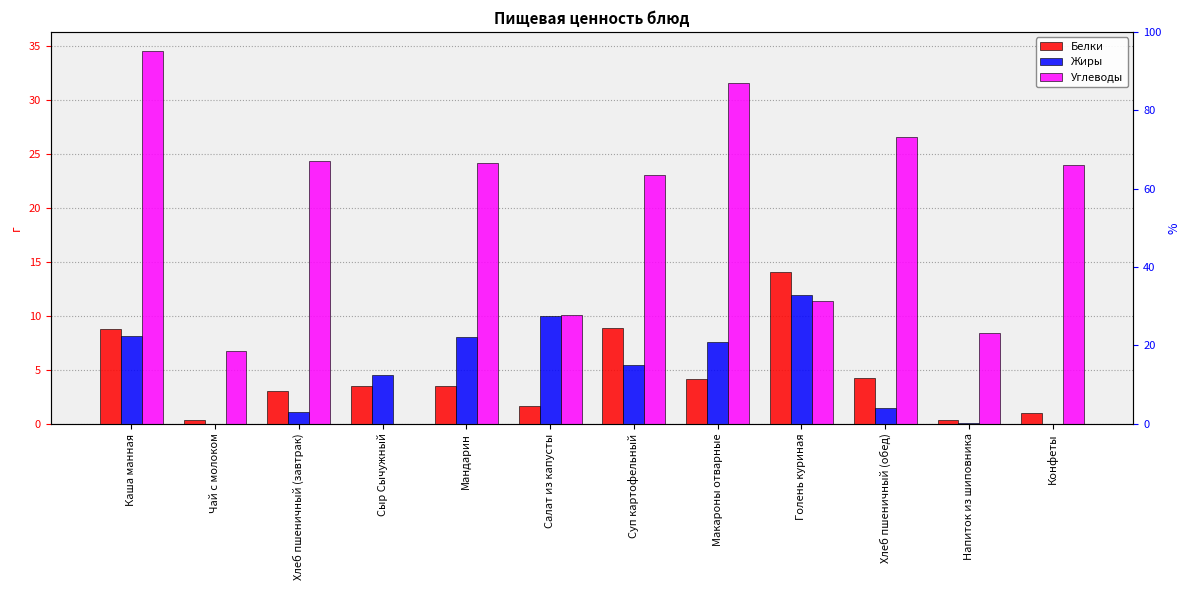

Reading left to right, transcribe all the data shown in this chart.

Белки: Каша манная=8.8	Чай с молоком=0.3	Хлеб пшеничный (завтрак)=3.0	Сыр Сычужный=3.5	Мандарин=3.5	Салат из капусты=1.6	Суп картофельный=8.9	Макароны отварные=4.1	Голень куриная=14.1	Хлеб пшеничный (обед)=4.2	Напиток из шиповника=0.3	Конфеты=1.0
Жиры: Каша манная=8.1	Чай с молоком=0.0	Хлеб пшеничный (завтрак)=1.1	Сыр Сычужный=4.5	Мандарин=8.1	Салат из капусты=10.0	Суп картофельный=5.4	Макароны отварные=7.6	Голень куриная=11.9	Хлеб пшеничный (обед)=1.4	Напиток из шиповника=0.1	Конфеты=0.0
Углеводы: Каша манная=34.6	Чай с молоком=6.7	Хлеб пшеничный (завтрак)=24.3	Сыр Сычужный=0.0	Мандарин=24.1	Салат из капусты=10.1	Суп картофельный=23.1	Макароны отварные=31.6	Голень куриная=11.4	Хлеб пшеничный (обед)=26.6	Напиток из шиповника=8.4	Конфеты=23.9